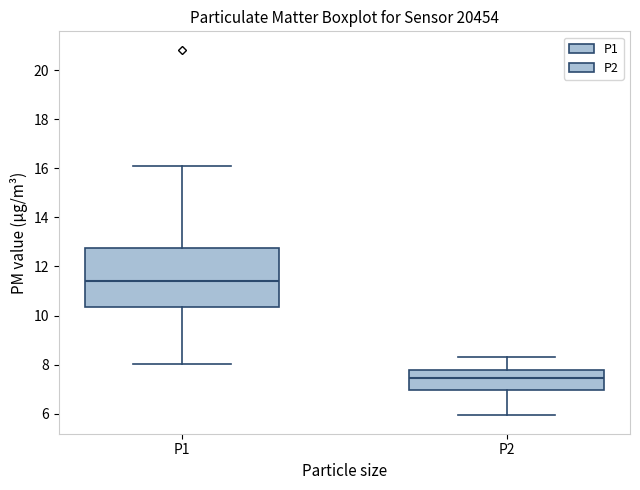

Which box has the highest median line?

P1